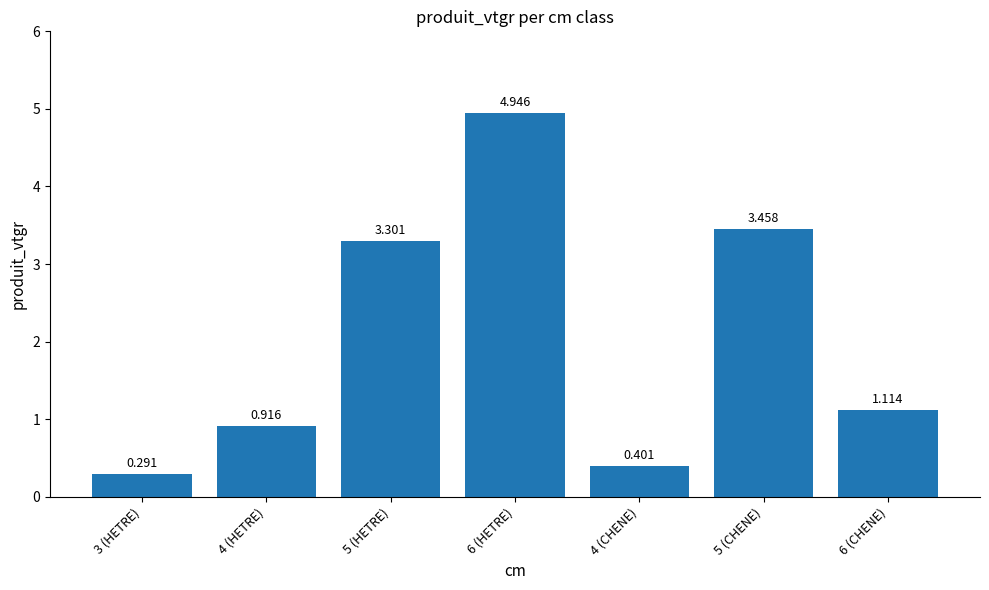

How many data points are above 1?

4